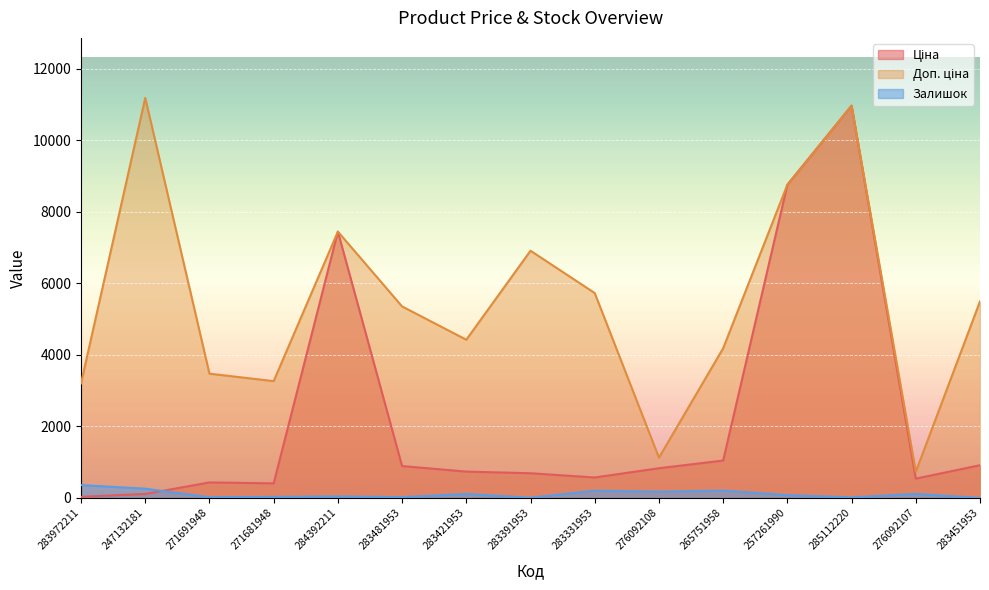

Between 265751958 and 276092108, which is larger?

265751958